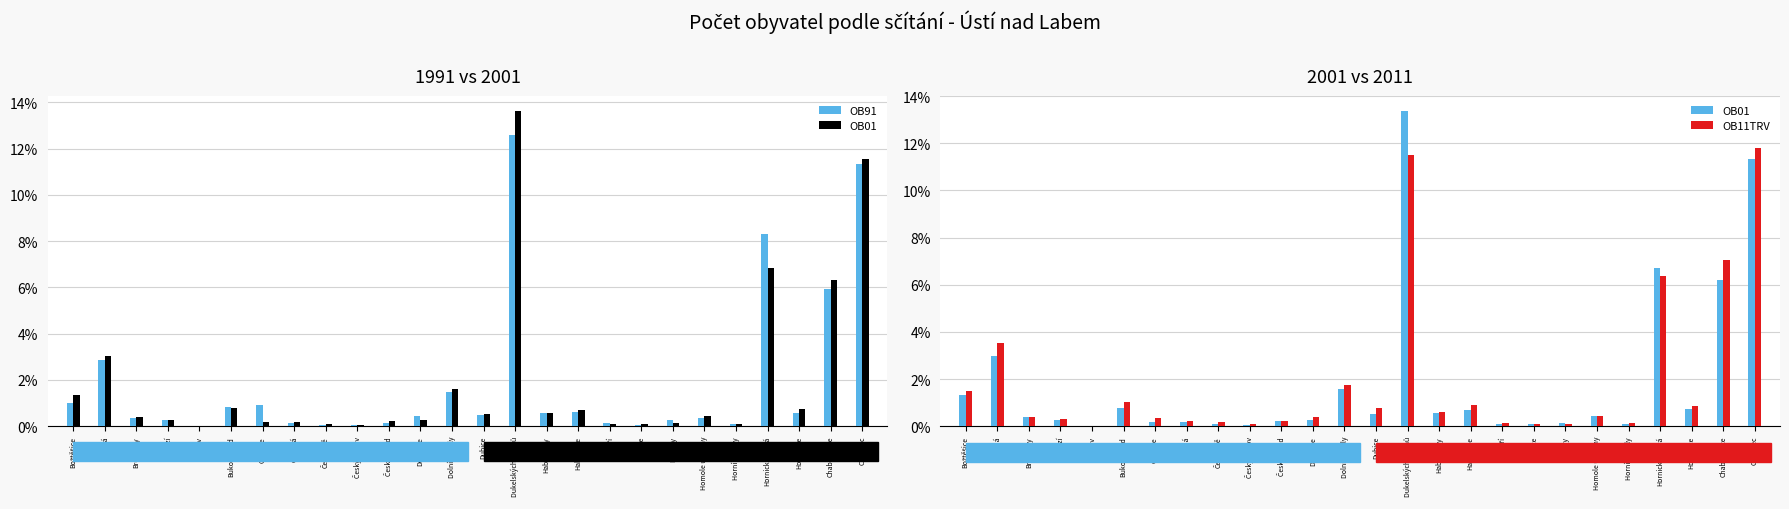

Rank the series at Čeřeniště from highest to lowest value.

OB11TRV, OB01, OB91